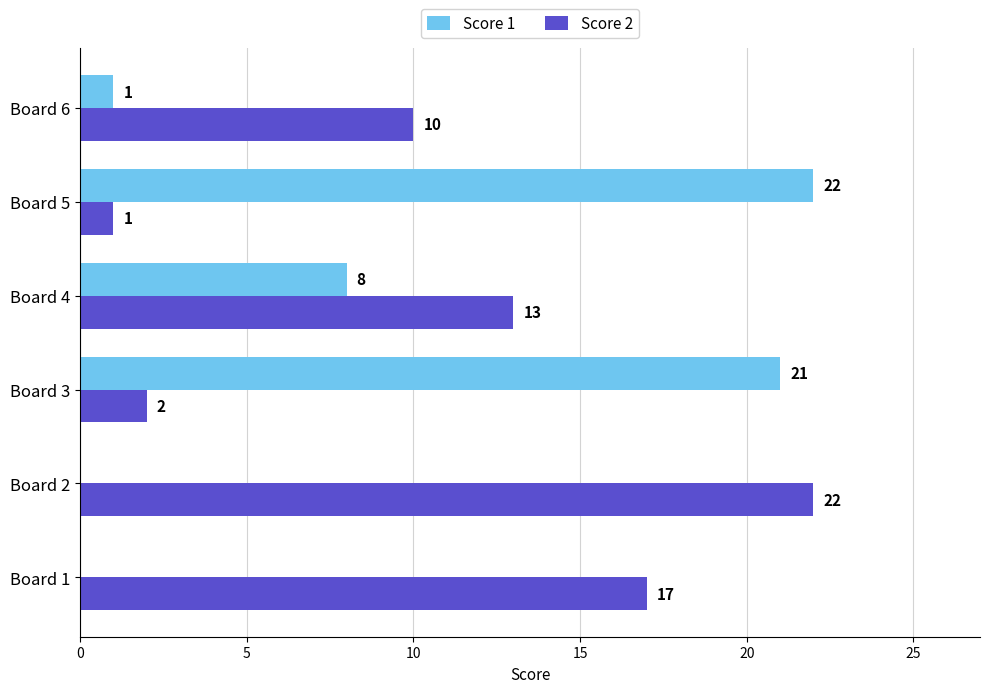

What is the sum of the Score 1 values at Board 3 and Board 2?

21